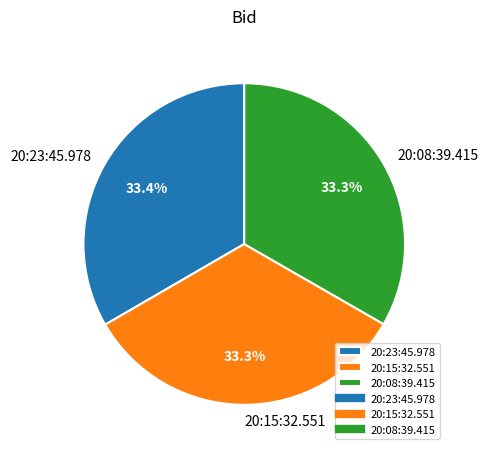

Does 20:08:39.415 account for over 50% of the chart?

No